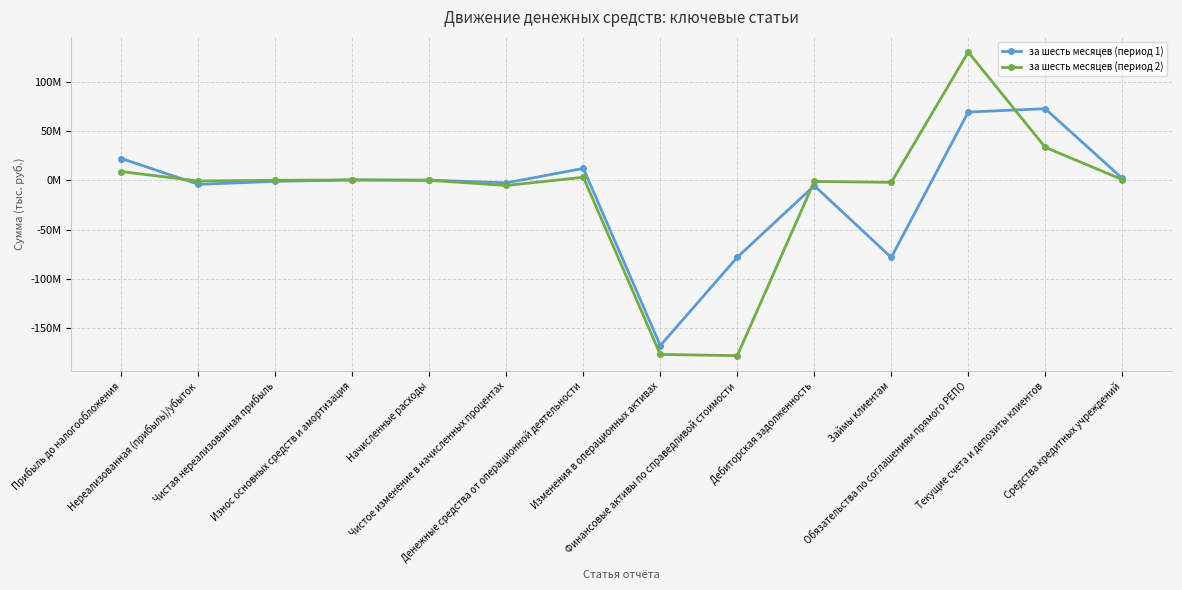

The за шесть месяцев (период 1) series shows 22031802 at Прибыль до налогообложения. True or false?

True